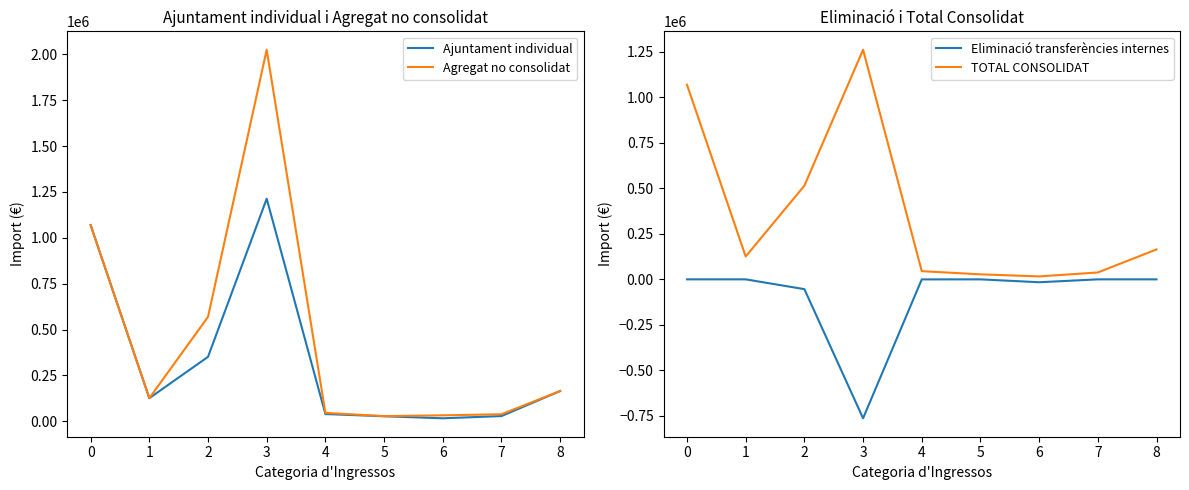

How many interior local valleys does the Eliminació transferències internes series have?

2